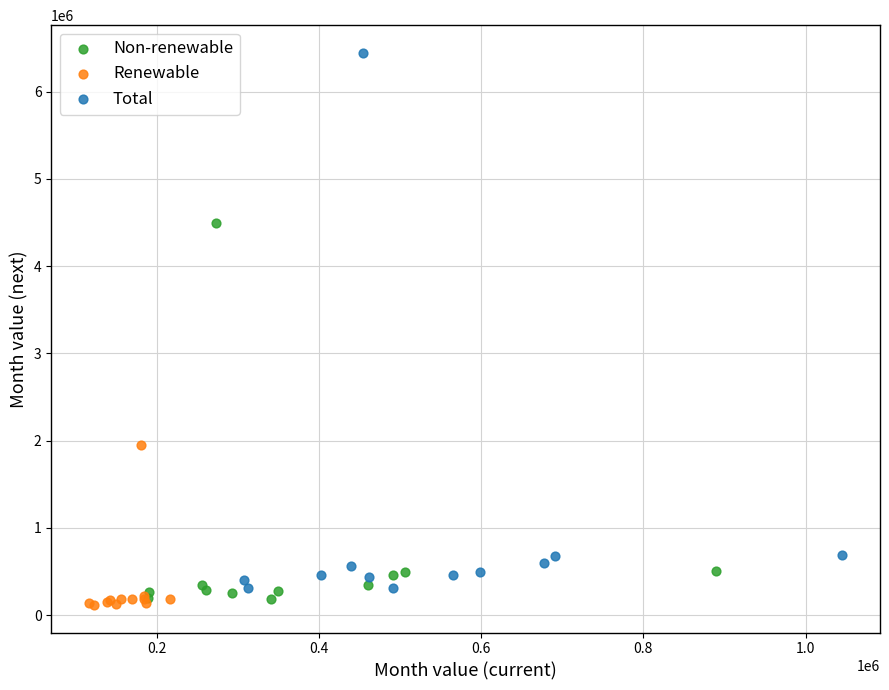

What are all the series names shown in the legend?

Non-renewable, Renewable, Total